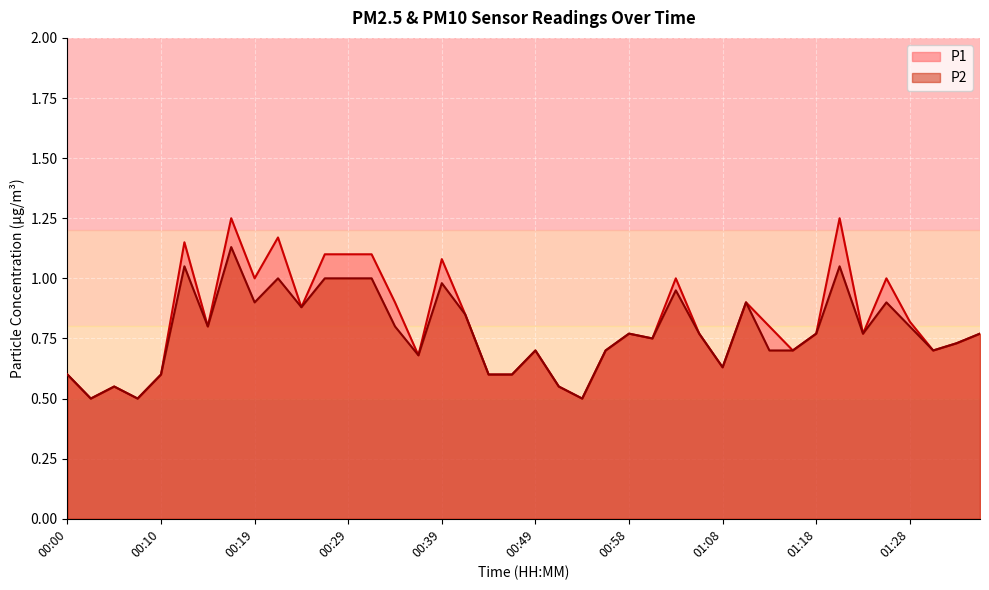

How many lines are shown in the chart?

2